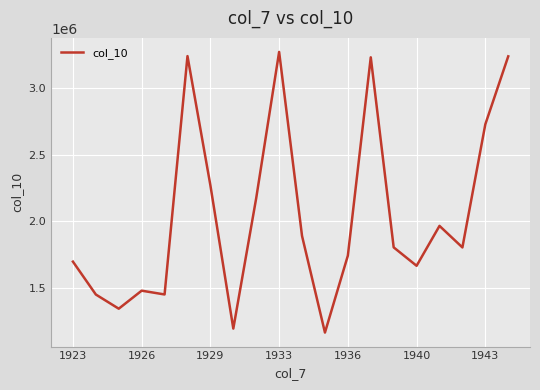

What is the greatest value displayed?

3273257